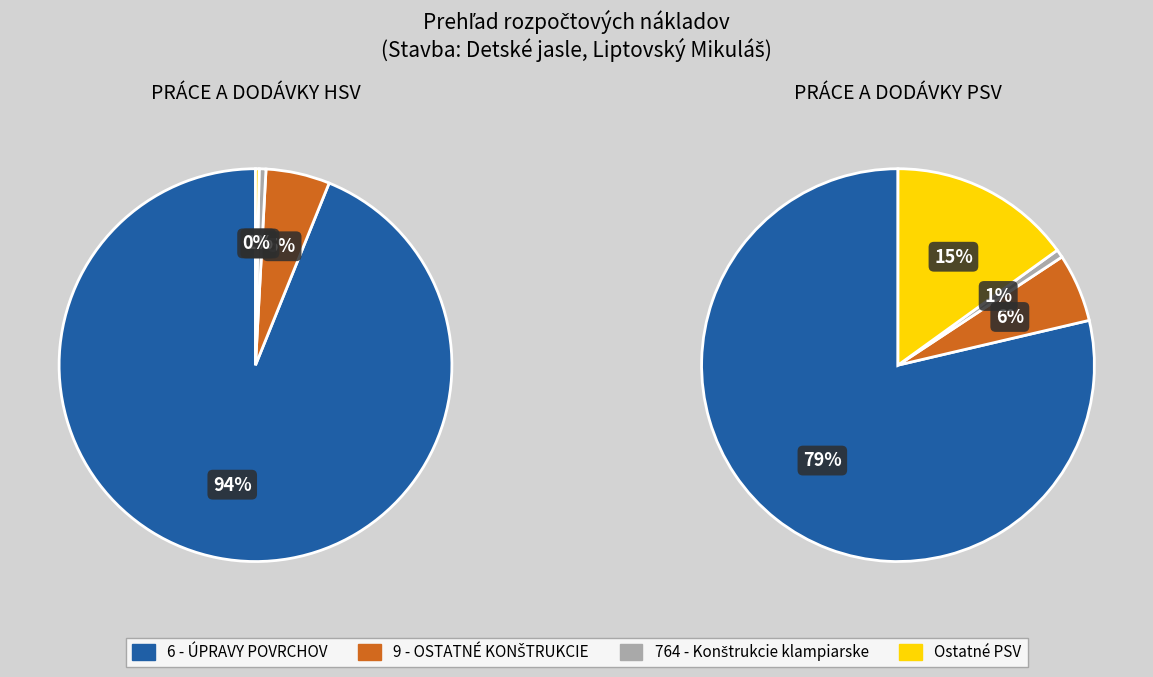

What is the spread (max minus min) of values at 6 - ÚPRAVY POVRCHOV?

8.8